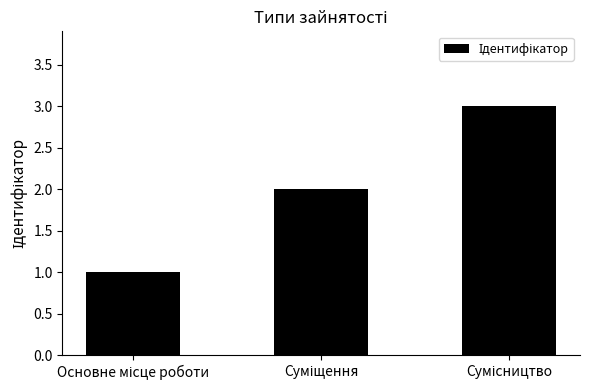

What is the maximum value shown in the chart?

3